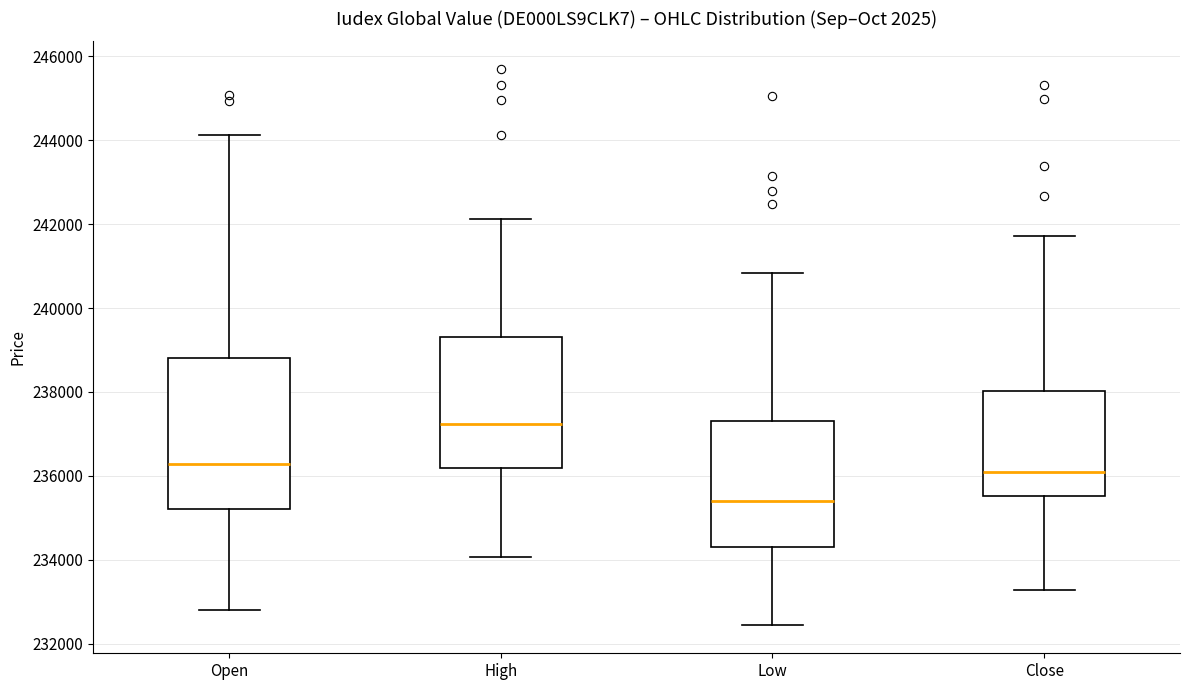

Which box's median line is the lowest?

Low